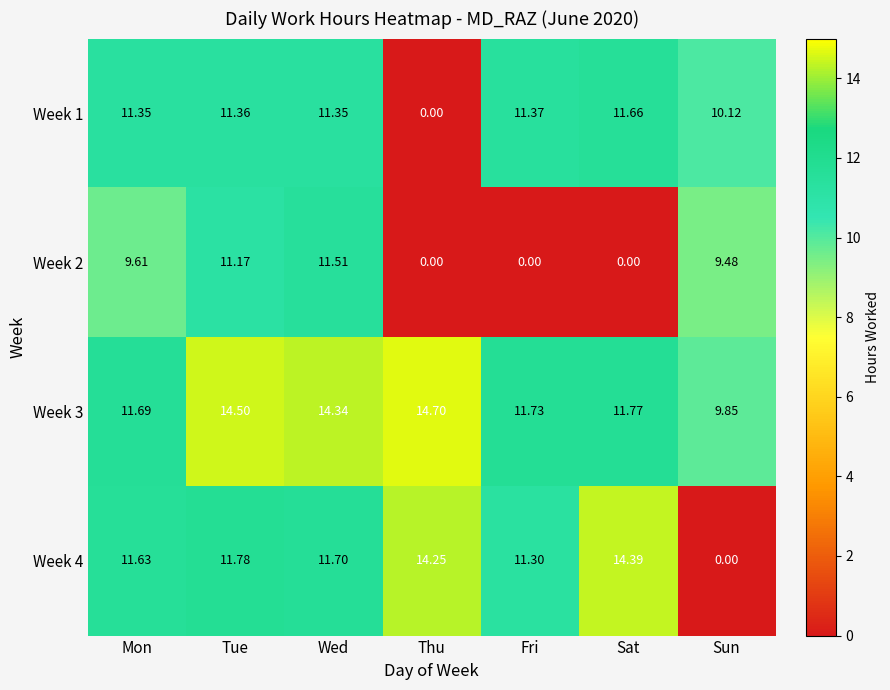

At Wed, list the series in order from largest to smallest.

Week 3, Week 4, Week 2, Week 1